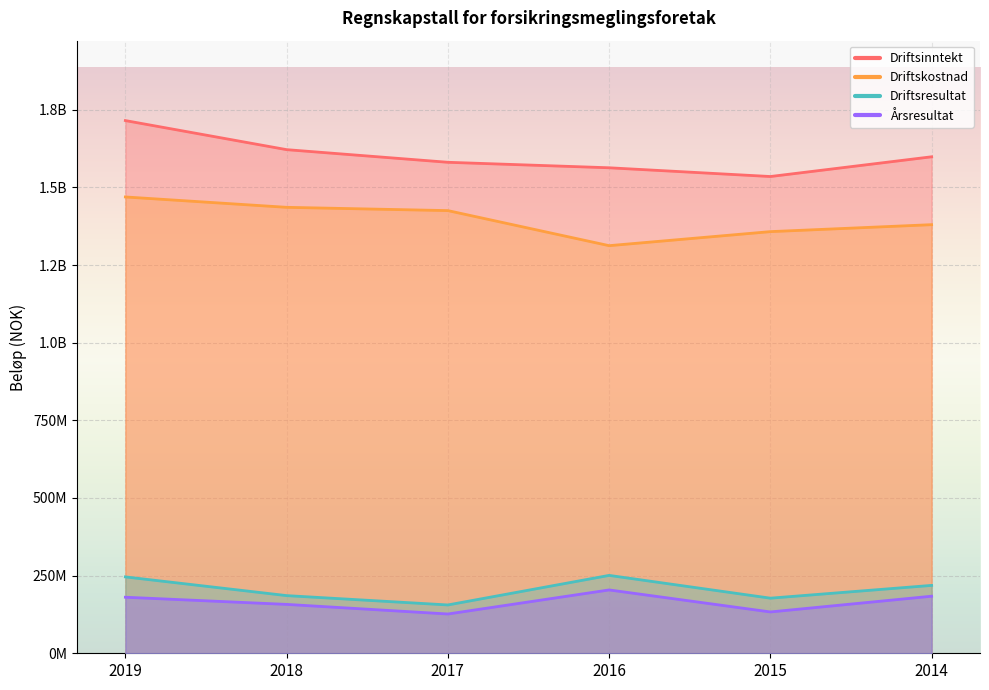

Reading left to right, transcribe all the data shown in this chart.

Driftsinntekt: 1715212061	1621592790	1580899490	1563231136	1535072294	1598638803
Driftskostnad: 1469269310	1435909769	1425320572	1312440892	1357640840	1380053710
Driftsresultat: 245942751	185683021	155578918	250790244	177431454	218585093
Årsresultat: 180490894	157397705	126489355	203954340	133079593	183752059